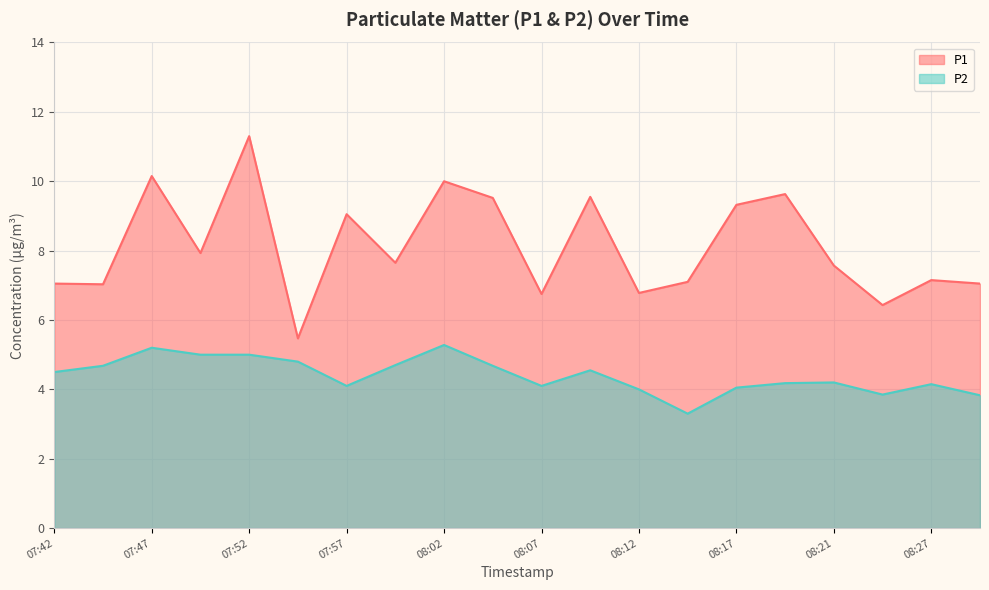

Reading left to right, list all the values displayed in this chart.

P1: 7.0	7.0	10.2	7.9	11.3	5.5	9.1	7.7	10.0	9.5	6.8	9.6	6.8	7.1	9.3	9.6	7.6	6.4	7.2	7.0
P2: 4.5	4.7	5.2	5.0	5.0	4.8	4.1	4.7	5.3	4.7	4.1	4.5	4.0	3.3	4.0	4.2	4.2	3.9	4.2	3.8